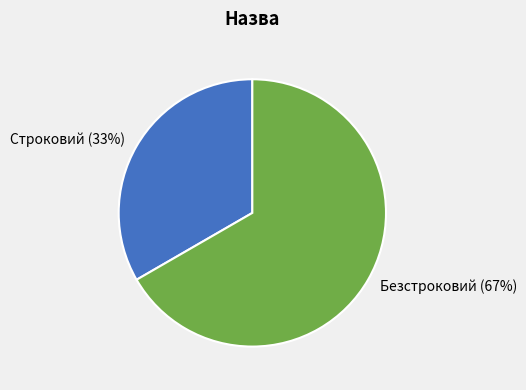

To the nearest percent, what is the combined percentage of Строковий and Безстроковий?

100%